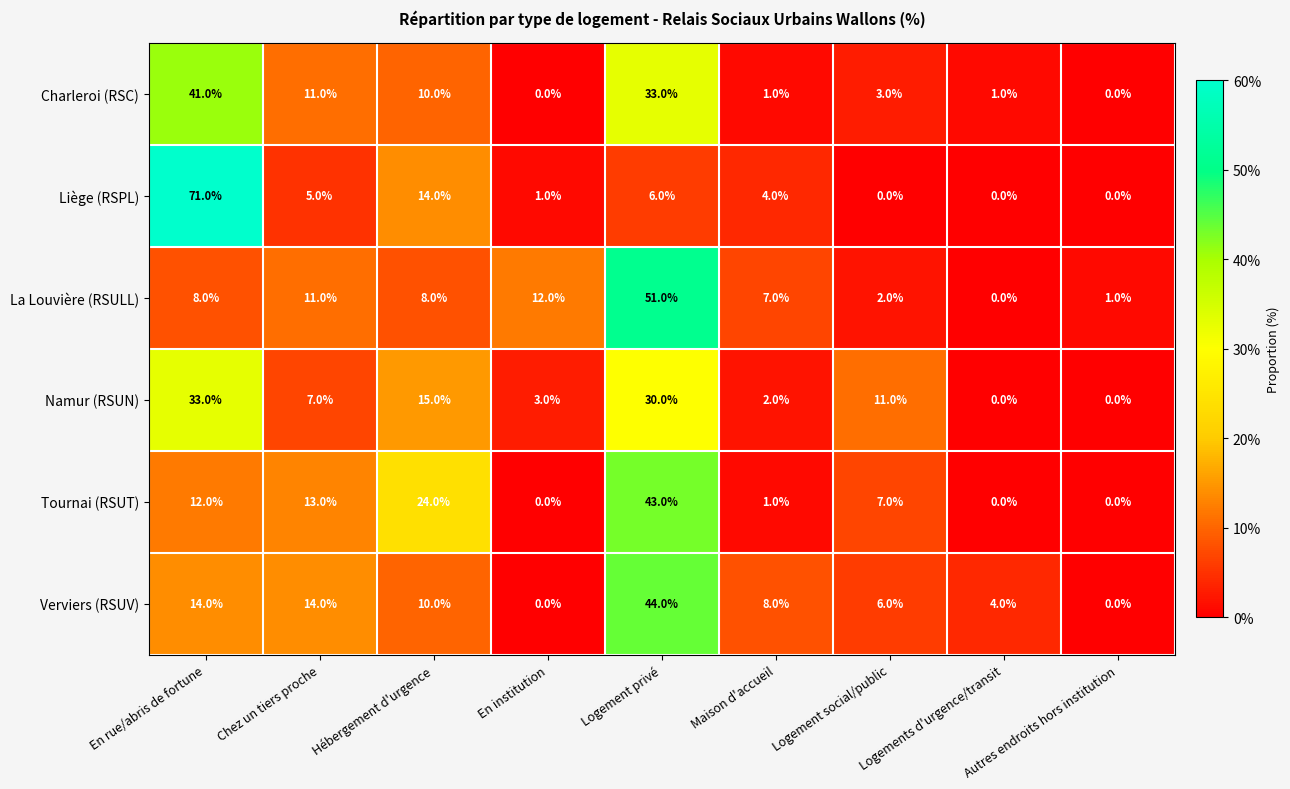

Which label corresponds to the largest value in the chart?

En rue/abris de fortune